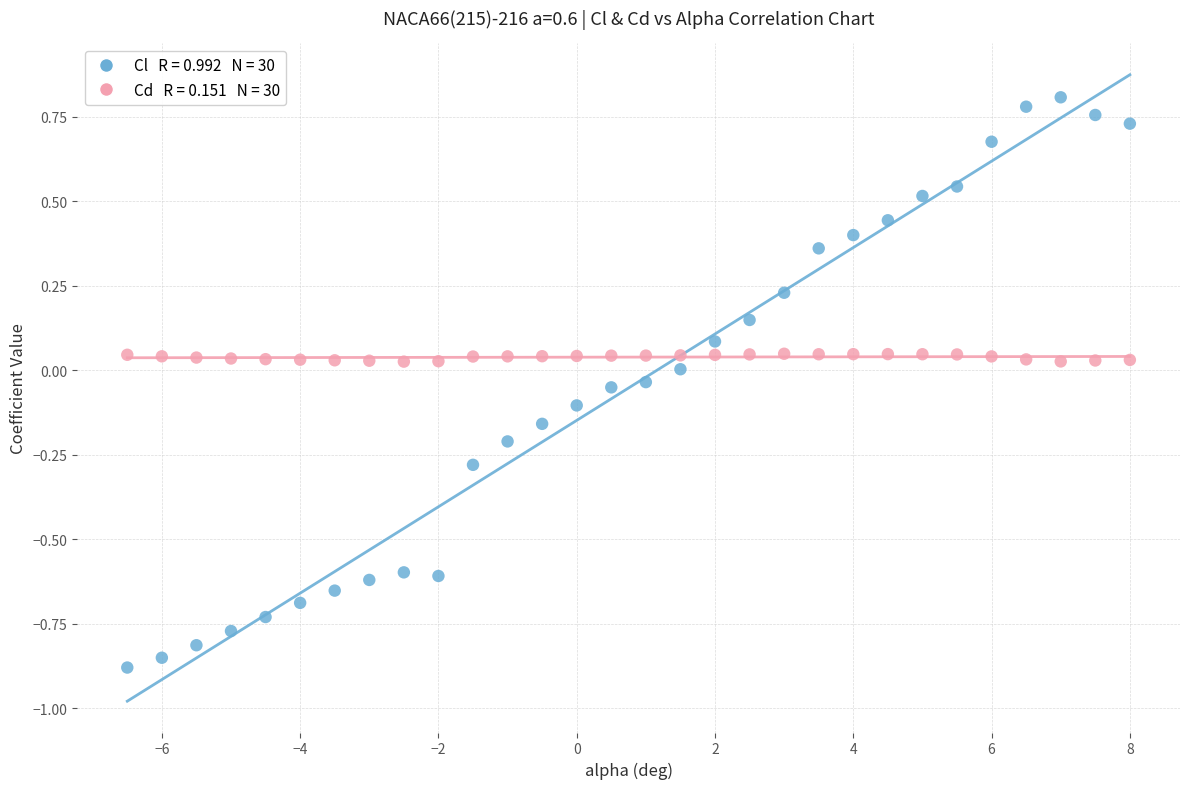

Across all data points, what is the range of Y values (max minus min)?

1.7